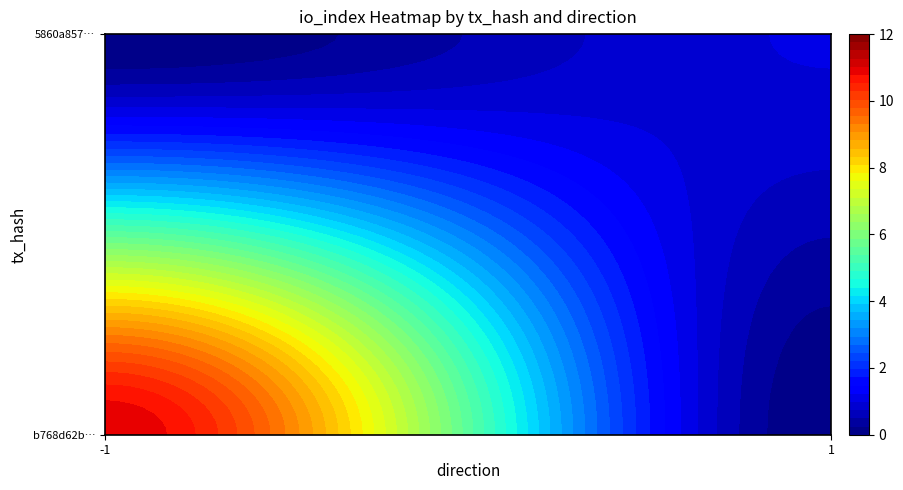

What is the average value of the 5860a857b5797376c3ddf235882e3d43576e630 series?

1